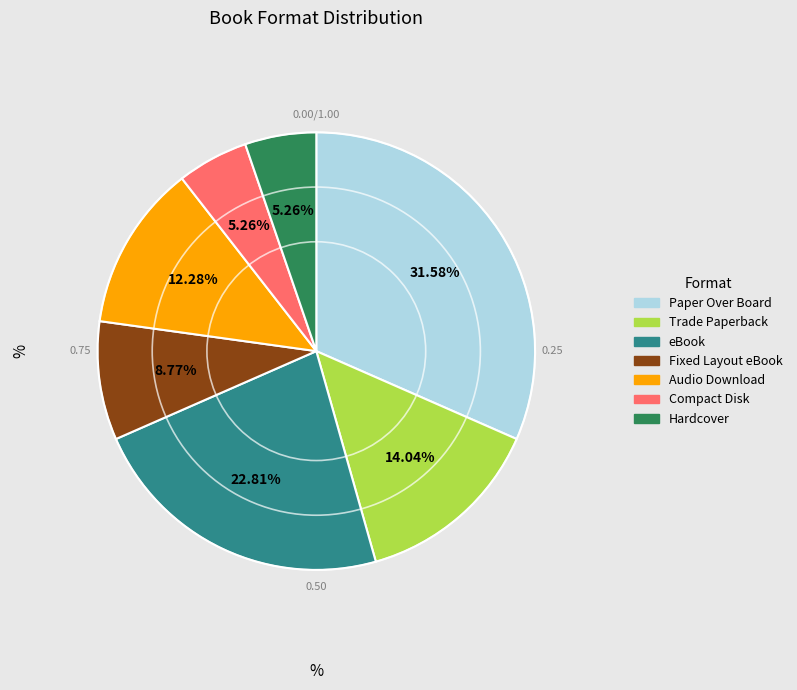

Which slice is the largest?

Paper Over Board